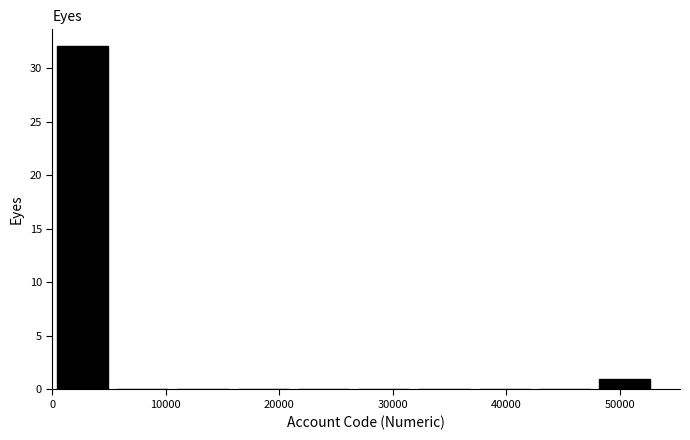

What is the height of the bar covering 0 to 5000 on the x-axis? Neither the bar edges nor the heights are printed on the chart, so give them approximately, as read against the axes.

32